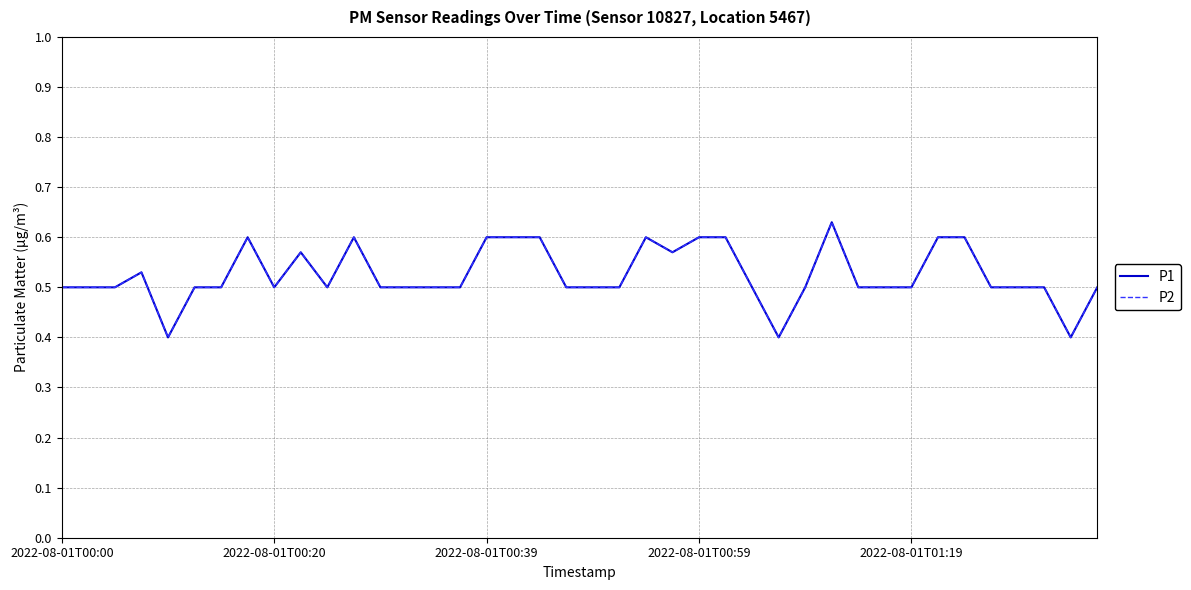

True or false: P2 and P1 intersect in this chart.

False